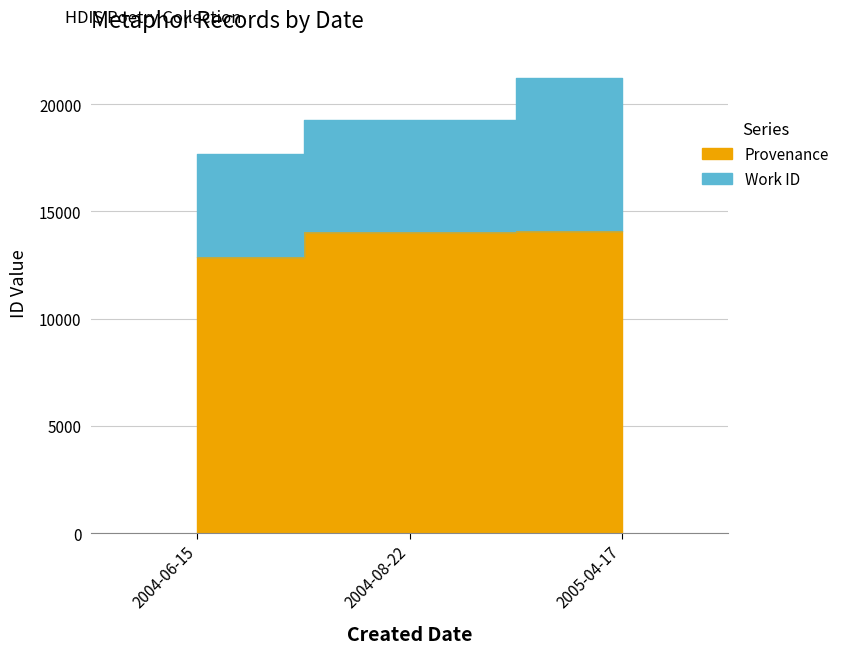

What is the smallest value displayed?

12868